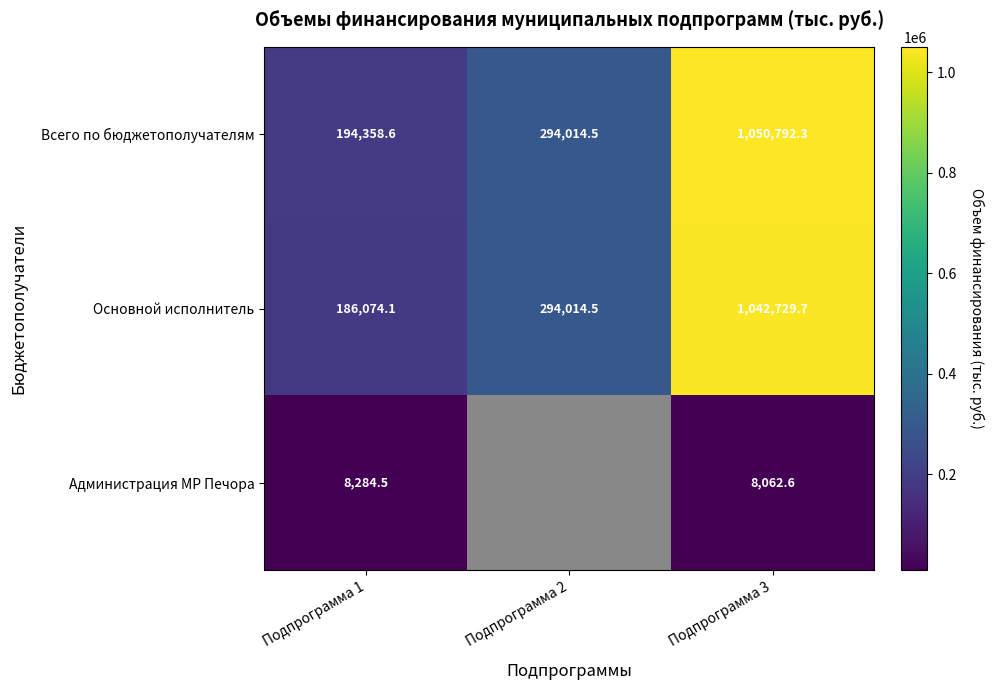

At which category is the sum across all series the highest?

Подпрограмма 3